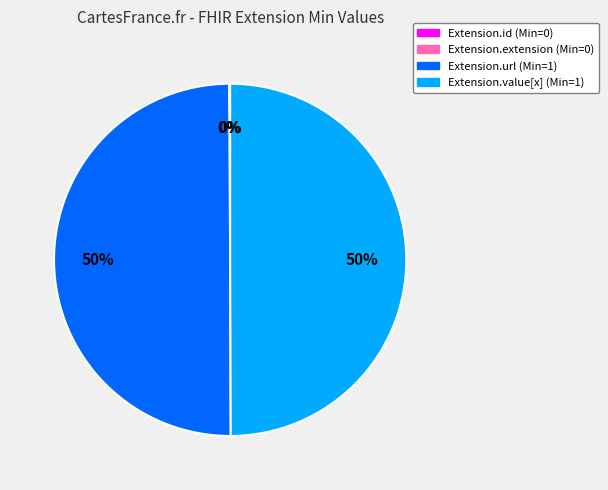

To the nearest percent, what is the difference between the largest and smallest slice percentages?

50%